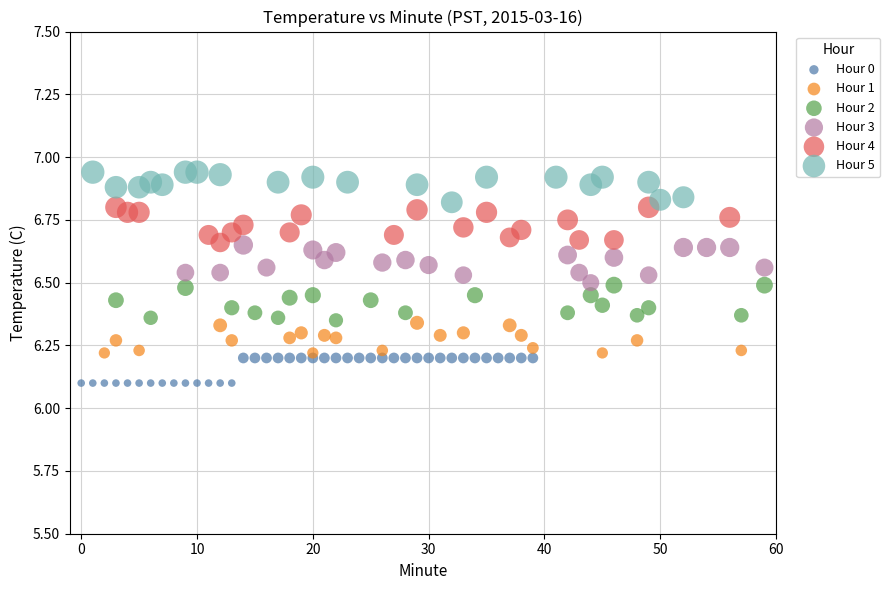

Which series reaches the minimum Y coordinate?

Hour 0